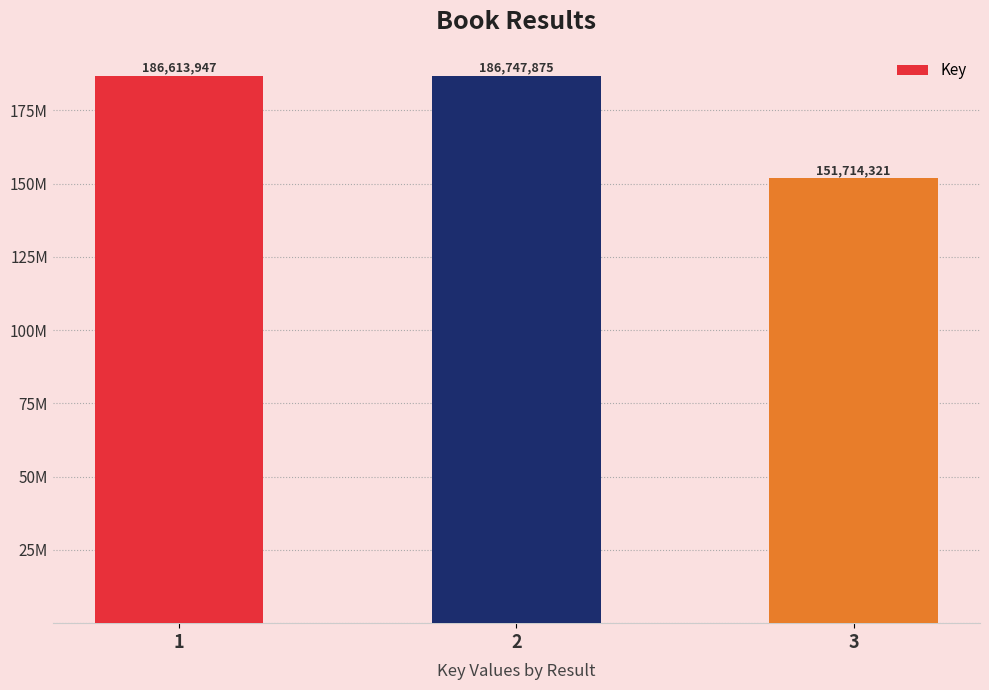

List the labels in order of value, smallest first.

3, 1, 2